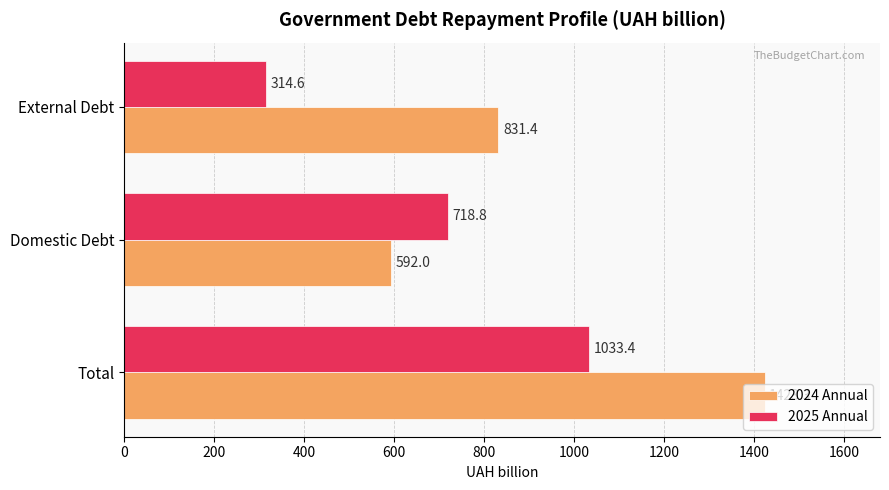

What is the greatest value displayed?

1423.3